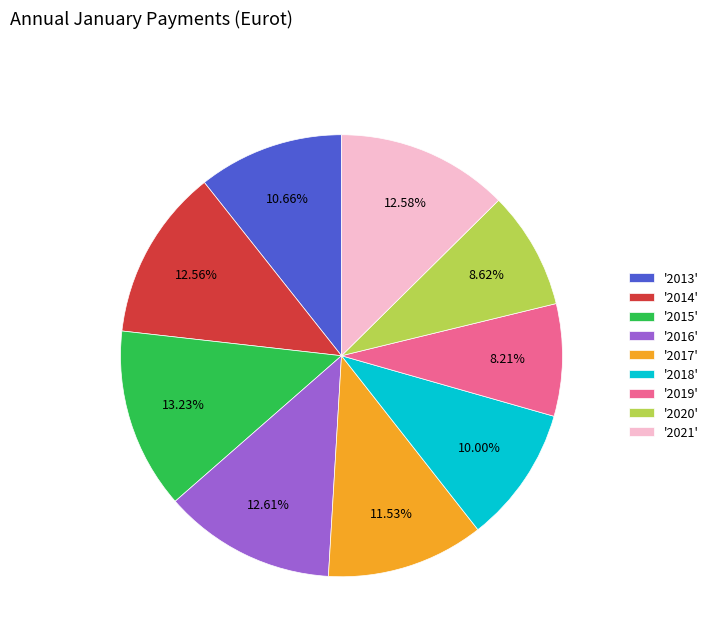

Is there a majority slice in this chart?

No